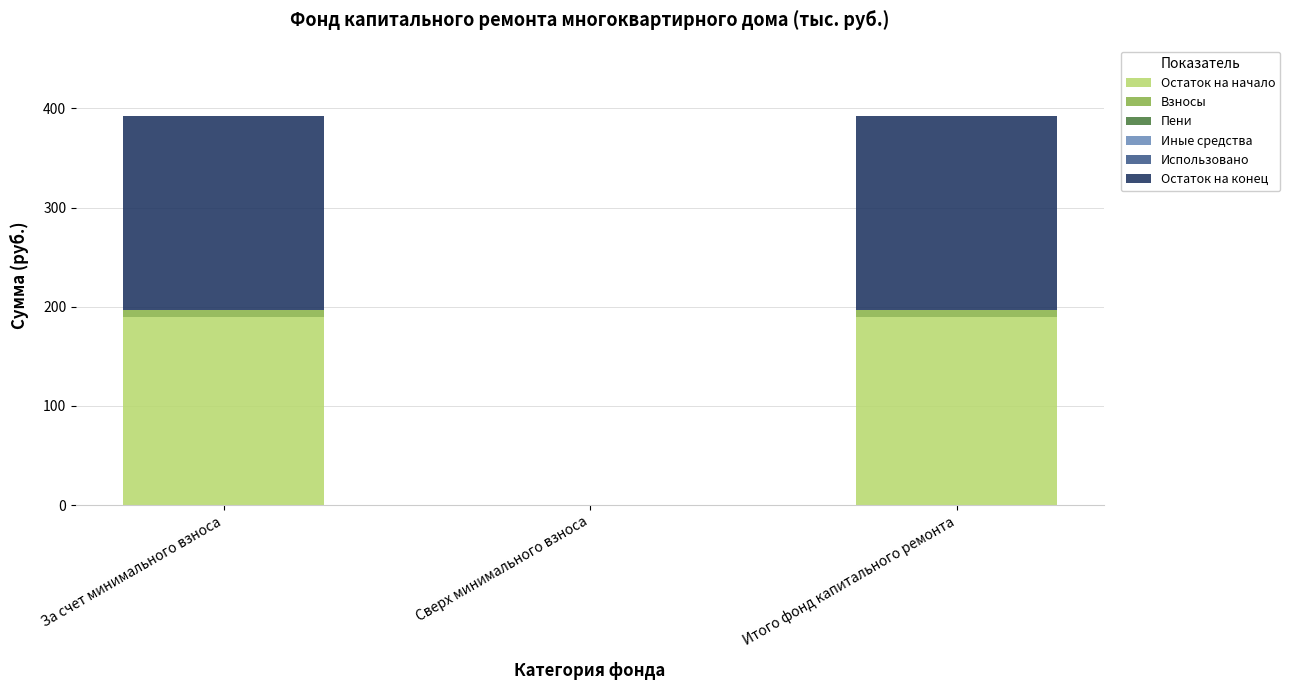

How many distinct data groups are displayed?

3